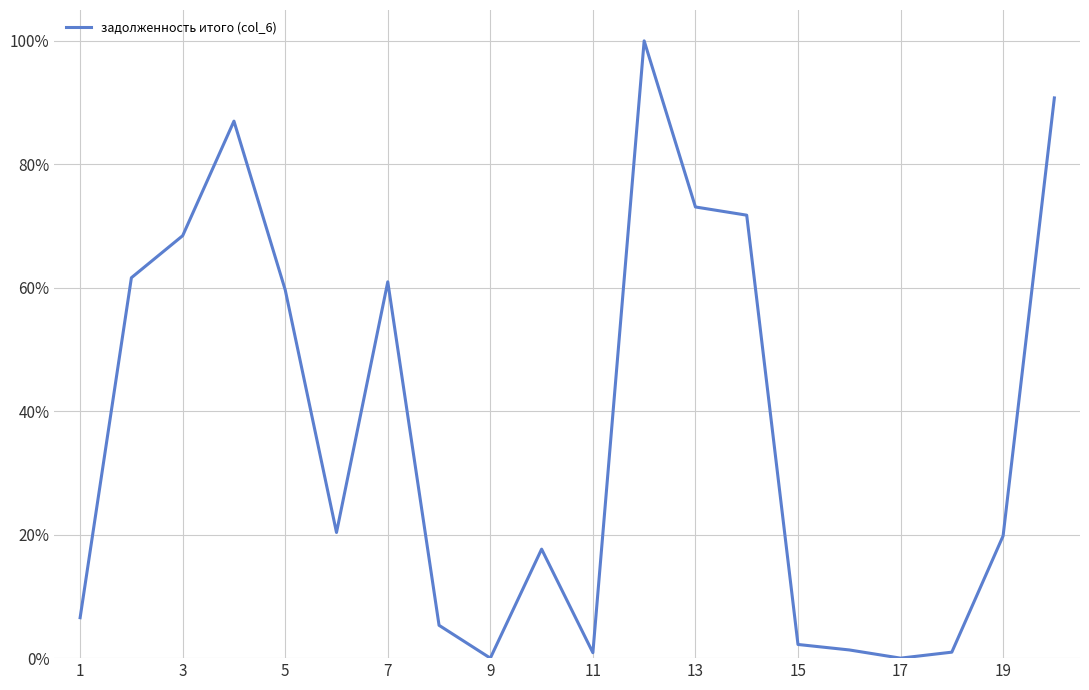

Reading left to right, transcribe all the data shown in this chart.

0.1	0.6	0.7	0.9	0.6	0.2	0.6	0.1	0.0	0.2	0.0	1.0	0.7	0.7	0.0	0.0	0.0	0.0	0.2	0.9